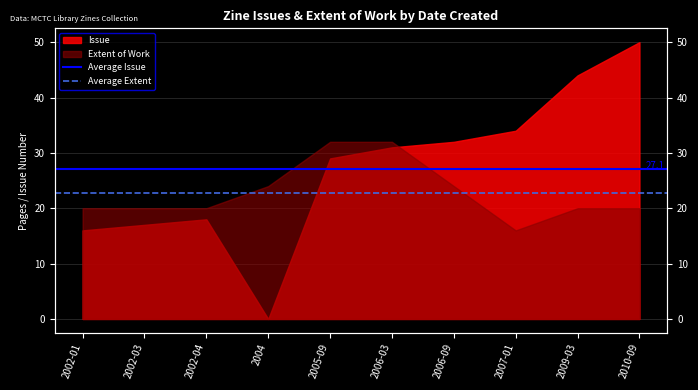

What is the value of the Average Extent point at the 1st from the left?

22.8